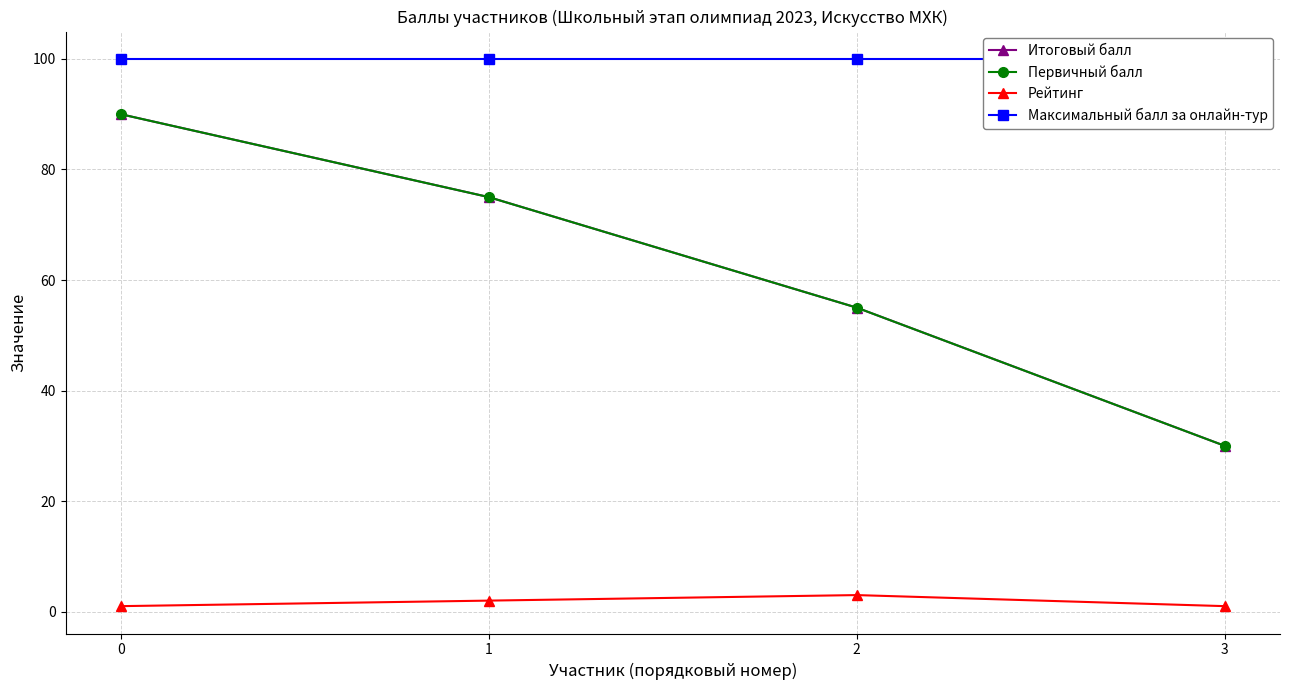

Count the number of data series in this chart.

4